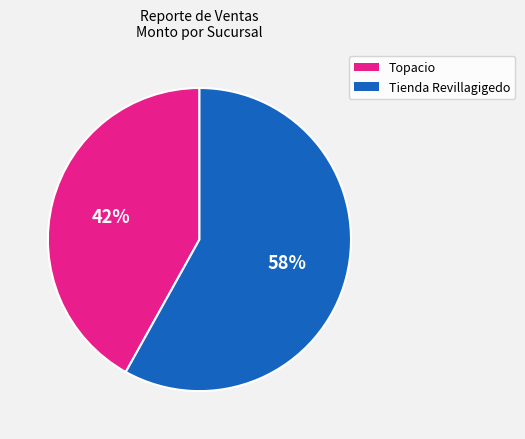

Is there a majority slice in this chart?

Yes